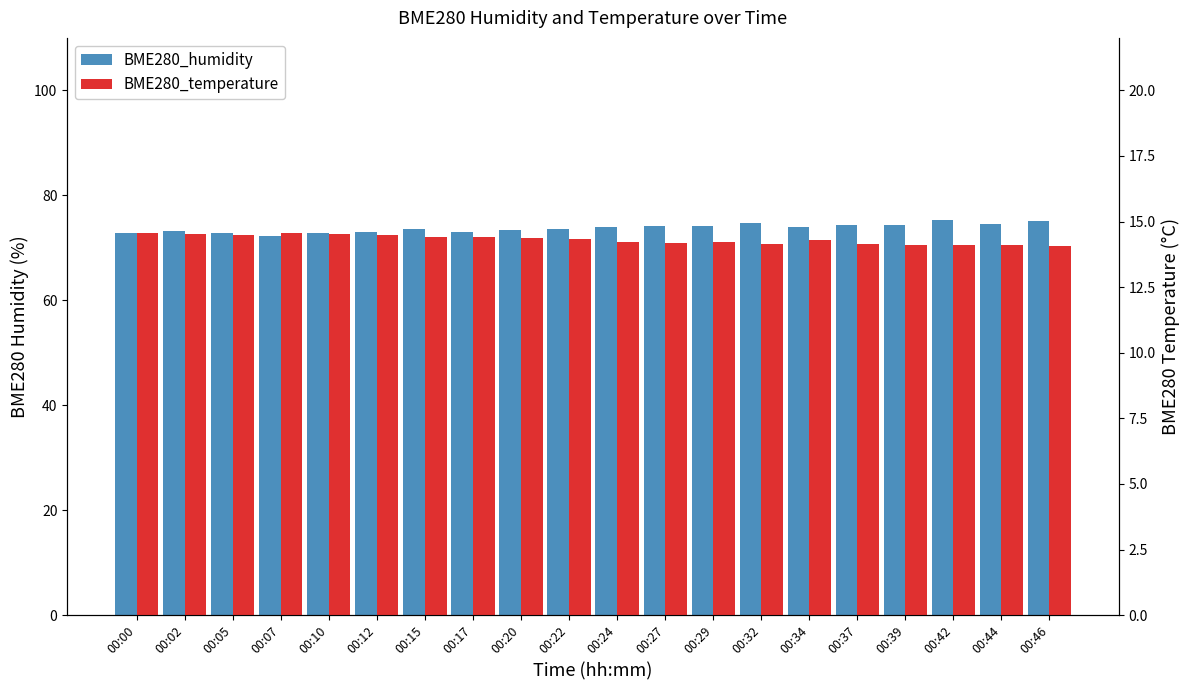

What is the value of the BME280_humidity bar at the 3rd from the left?

72.9